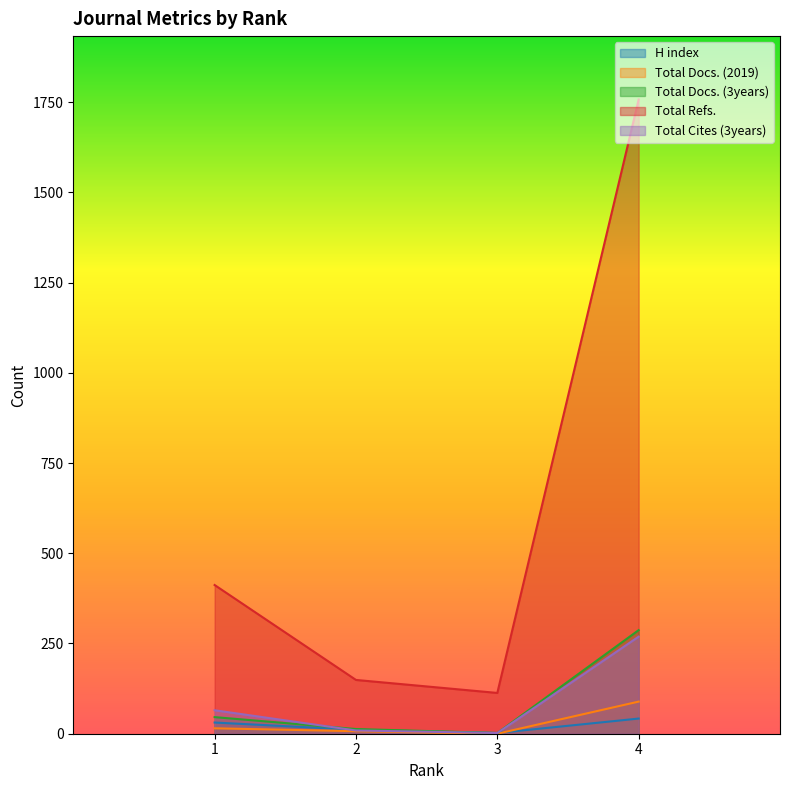

True or false: Total Cites (3years) and Total Refs. cross at least once.

False